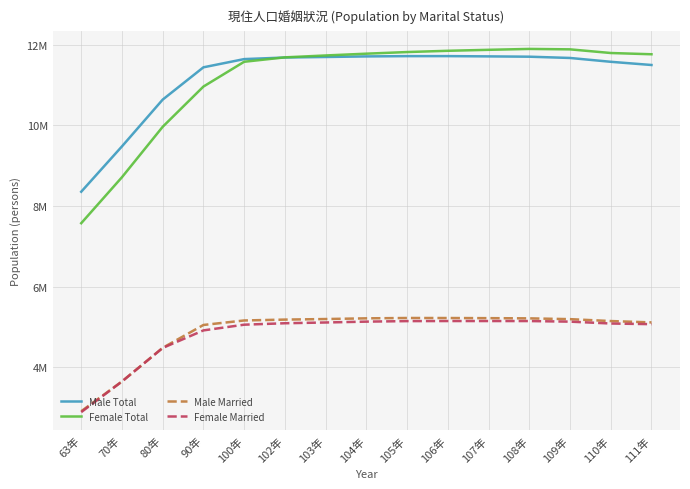

Is it true that Male Total equals 11645674 at 100年?

True